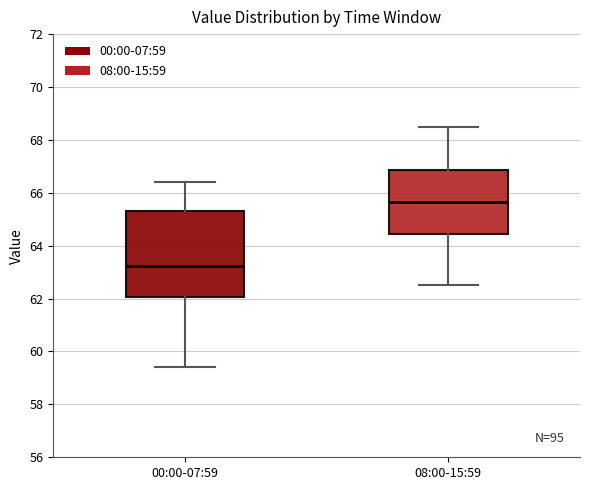

Where is the upper edge of the box for 00:00-07:59 on the y-axis? The values are not printed on the chart, so give them approximately, as read against the axis.

65.4